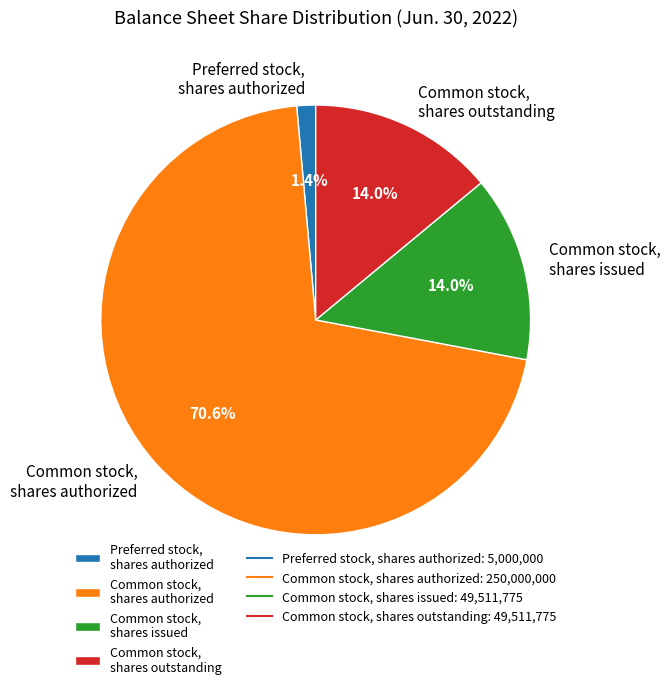

Between Preferred stock, shares authorized and Common stock, shares outstanding, which is larger?

Common stock, shares outstanding